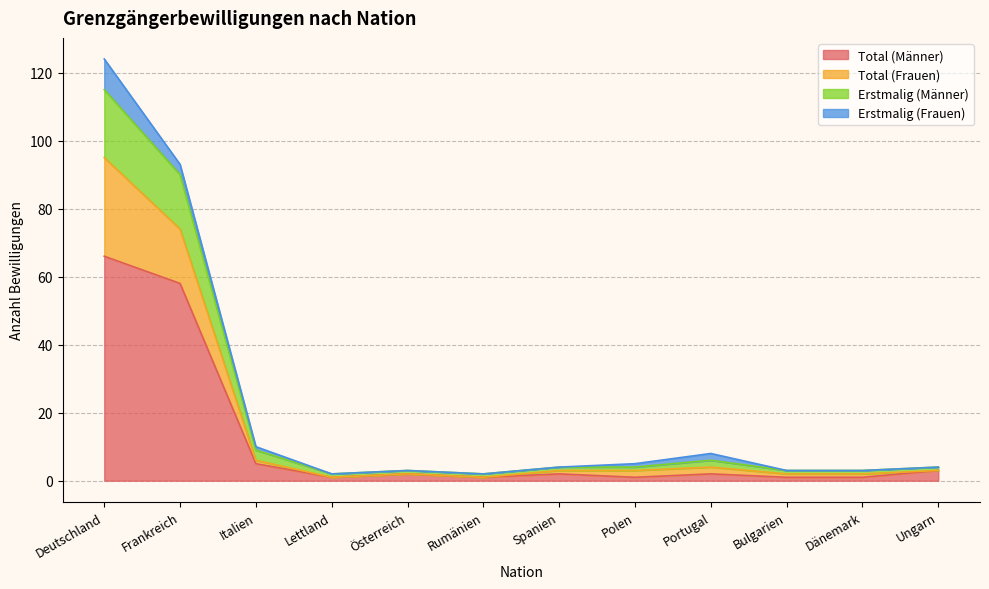

True or false: Erstmalig (Männer) and Total (Männer) intersect in this chart.

False